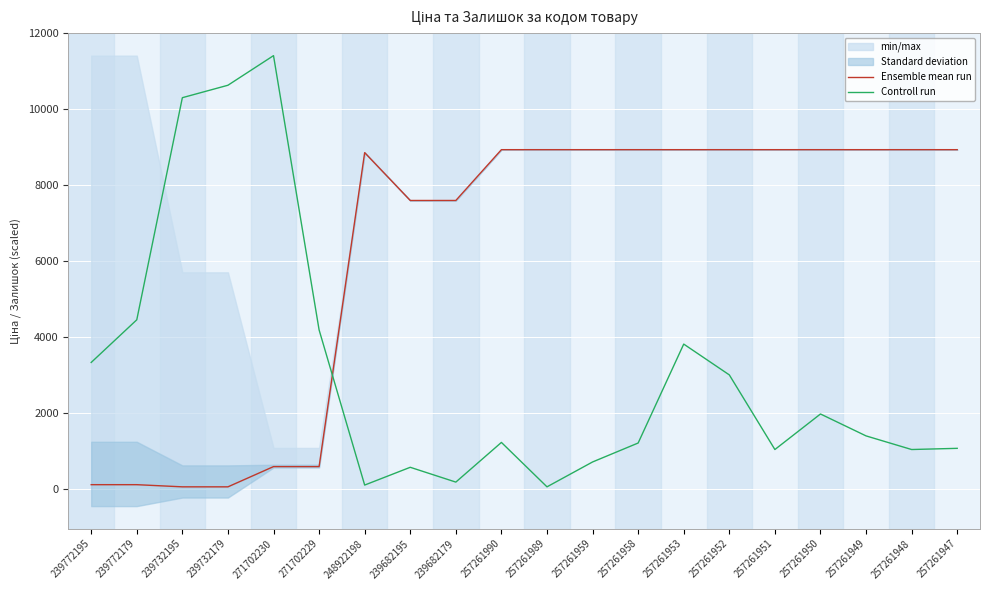

What is the total value across all series at 257261950?

10909.3